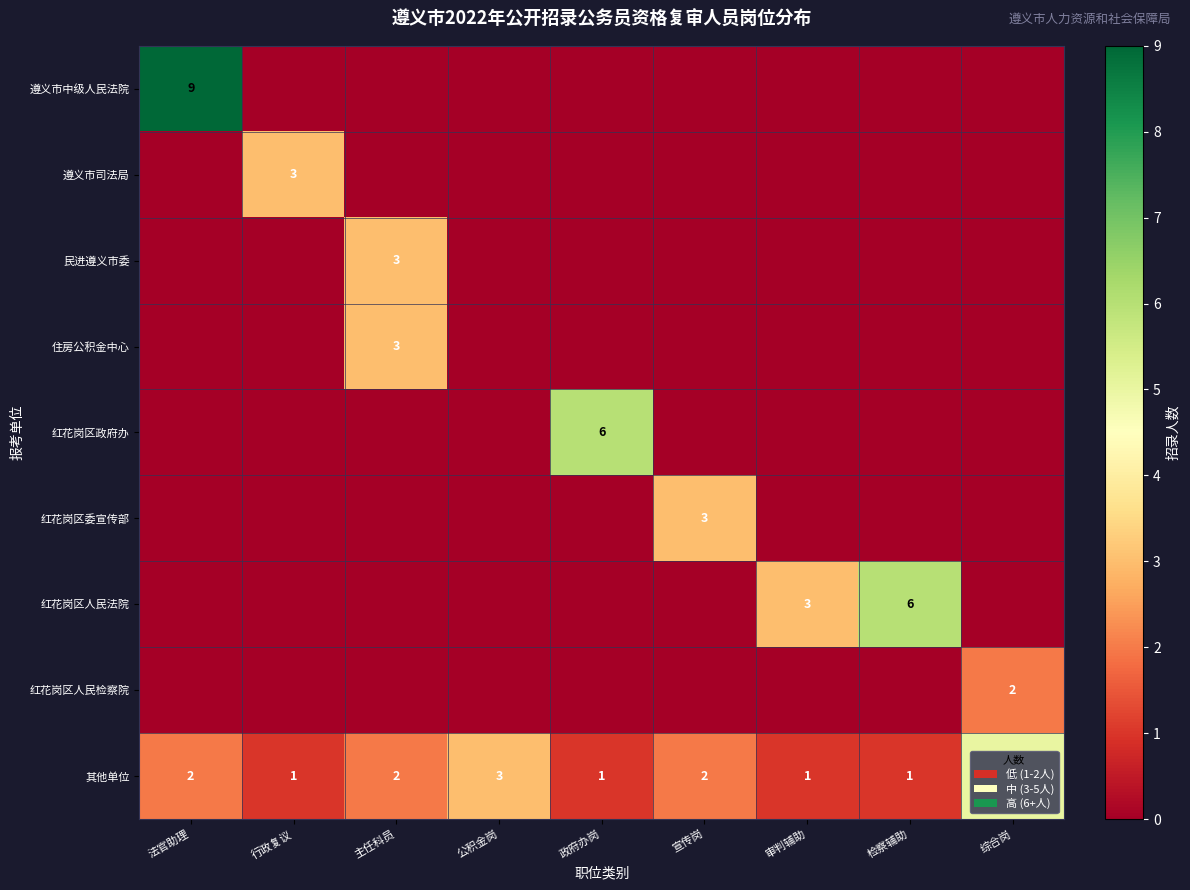

Is it true that 红花岗区委宣传部 equals 2 at 宣传岗?

False